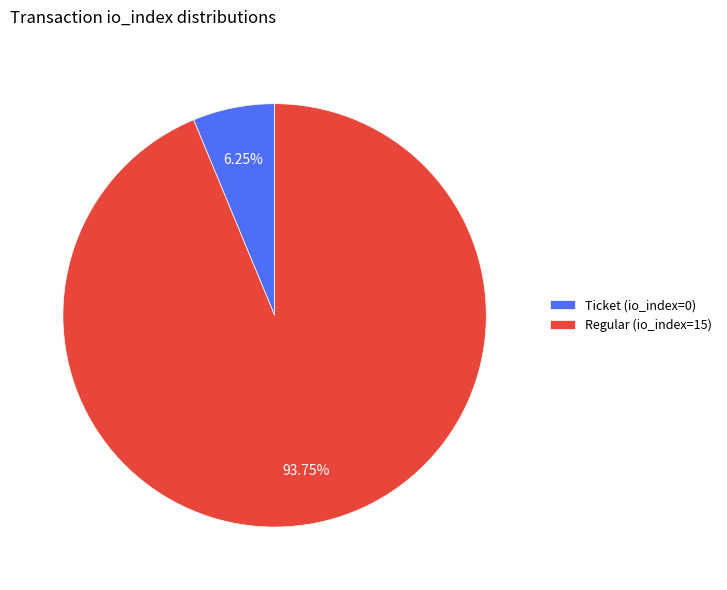

Does Ticket (io_index=0) account for over 50% of the chart?

No